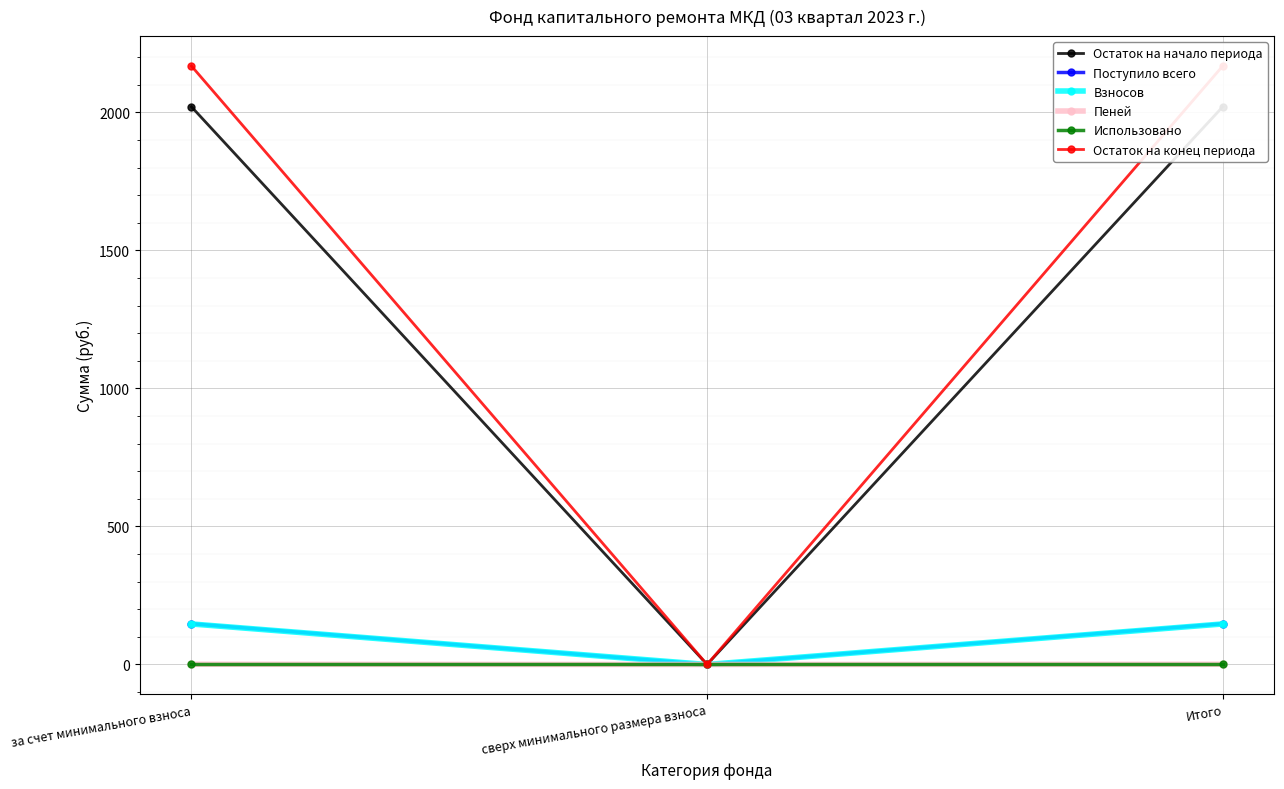

Is it true that Пеней equals 0.9 at за счет минимального взноса?

True